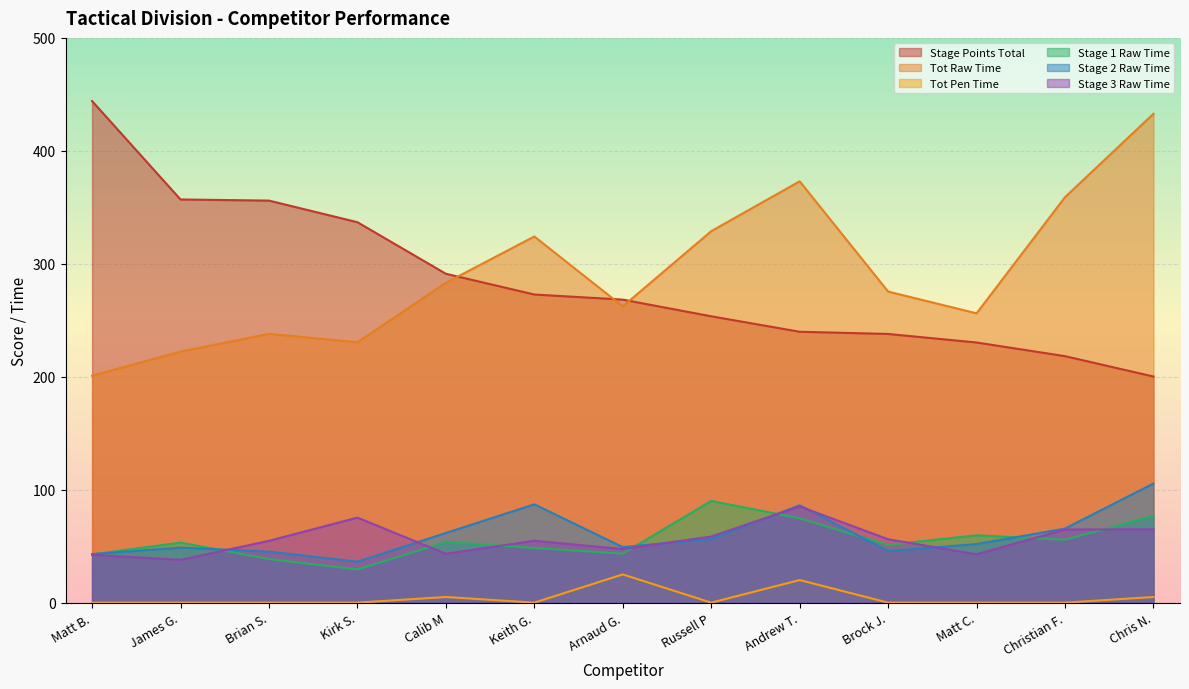

At which label is Stage 2 Raw Time closest to 70?

Christian F.